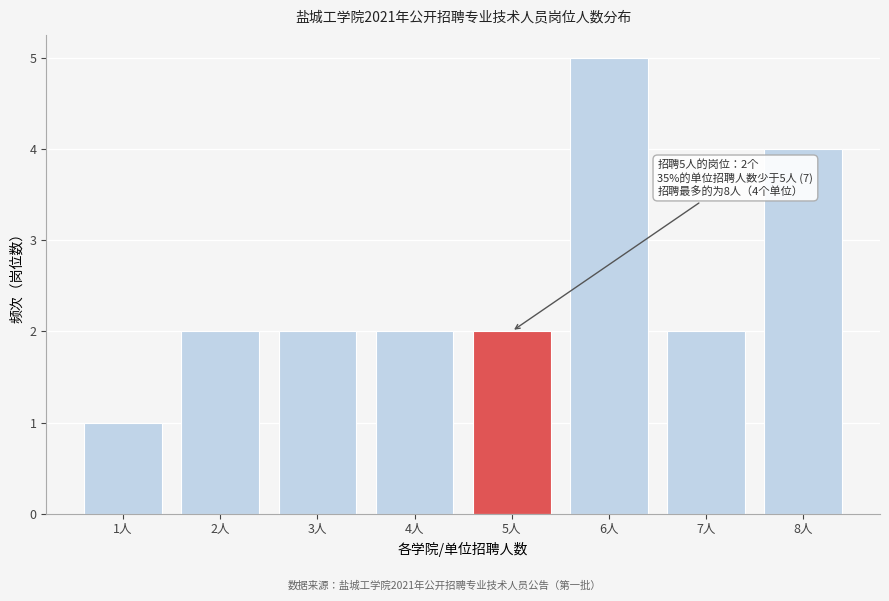

Reading left to right, what are all the values shown in this chart?

1	2	2	2	2	5	2	4